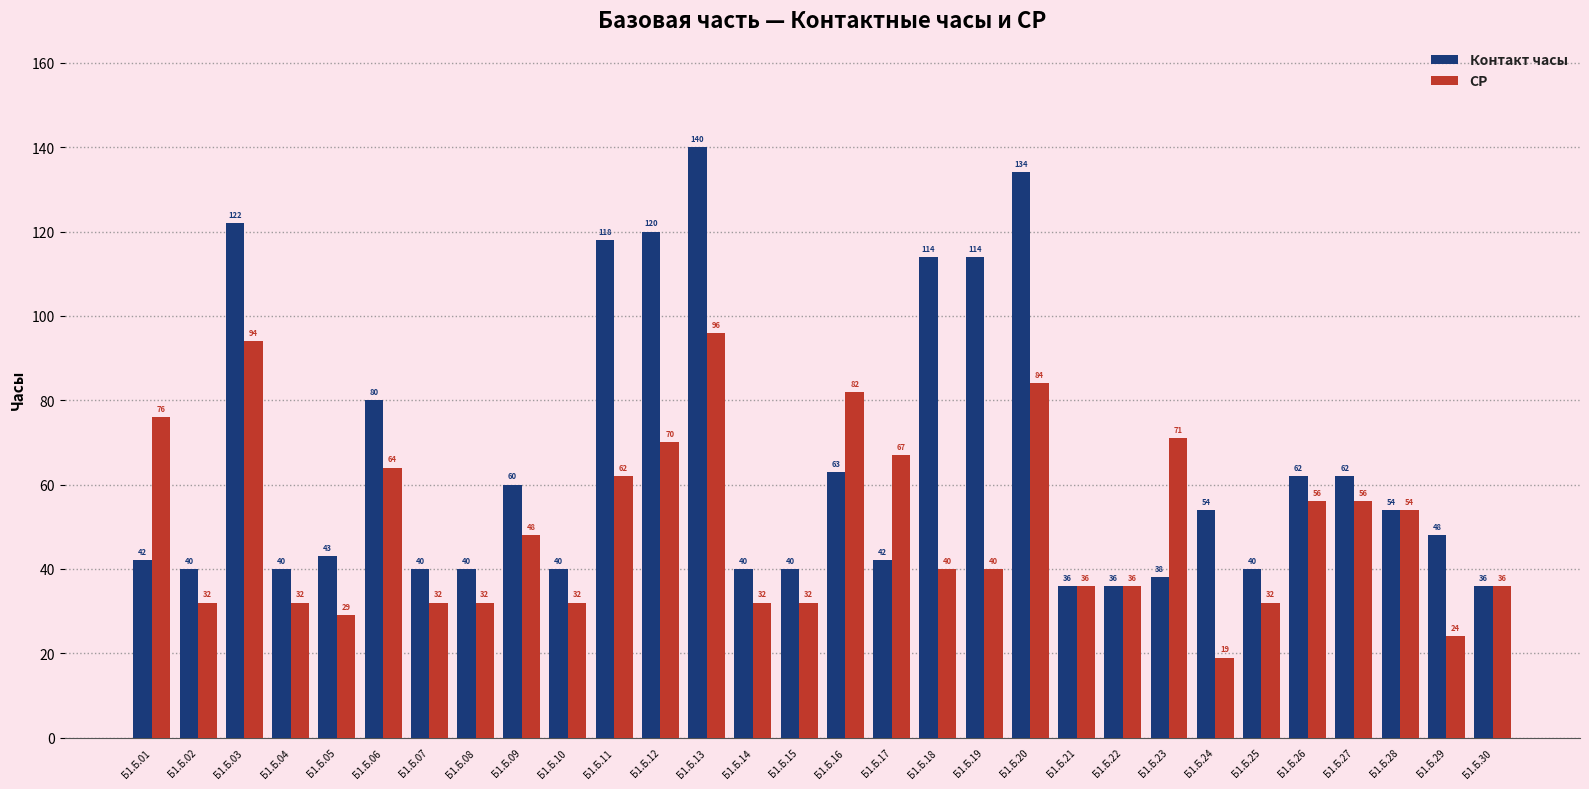

Is it true that СР equals 36 at Б1.Б.30?

True